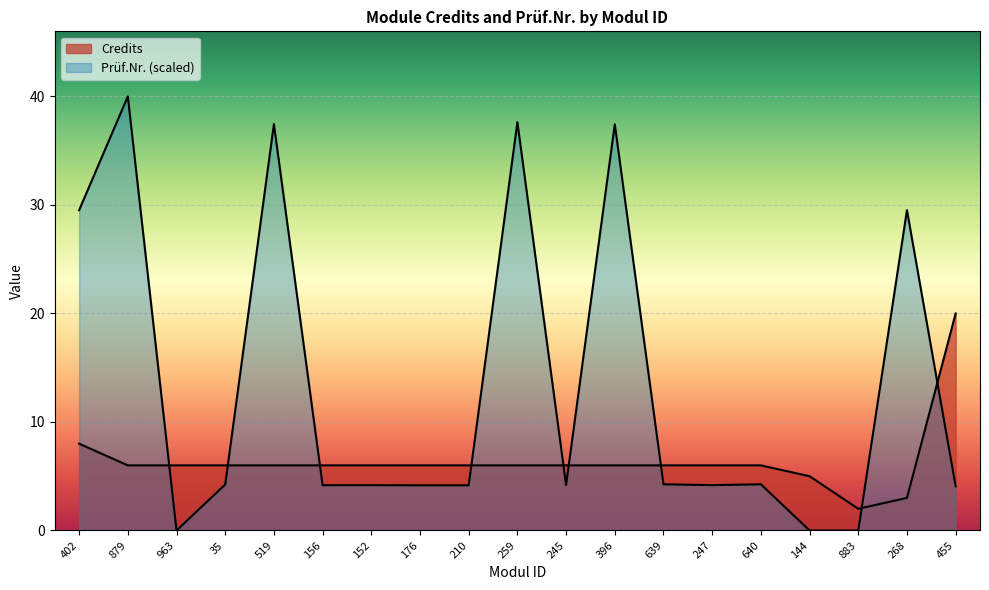

Reading left to right, extract all data points from this chart.

Credits: 402=8.0	879=6.0	963=6.0	35=6.0	519=6.0	156=6.0	152=6.0	176=6.0	210=6.0	259=6.0	245=6.0	396=6.0	639=6.0	247=6.0	640=6.0	144=5.0	883=2.0	268=3.0	455=20.0
Prüf.Nr.: 402=29.5	879=40.0	963=0.0	35=4.2	519=37.5	156=4.2	152=4.2	176=4.2	210=4.2	259=37.6	245=4.2	396=37.4	639=4.3	247=4.2	640=4.3	144=0.0	883=0.0	268=29.5	455=4.1